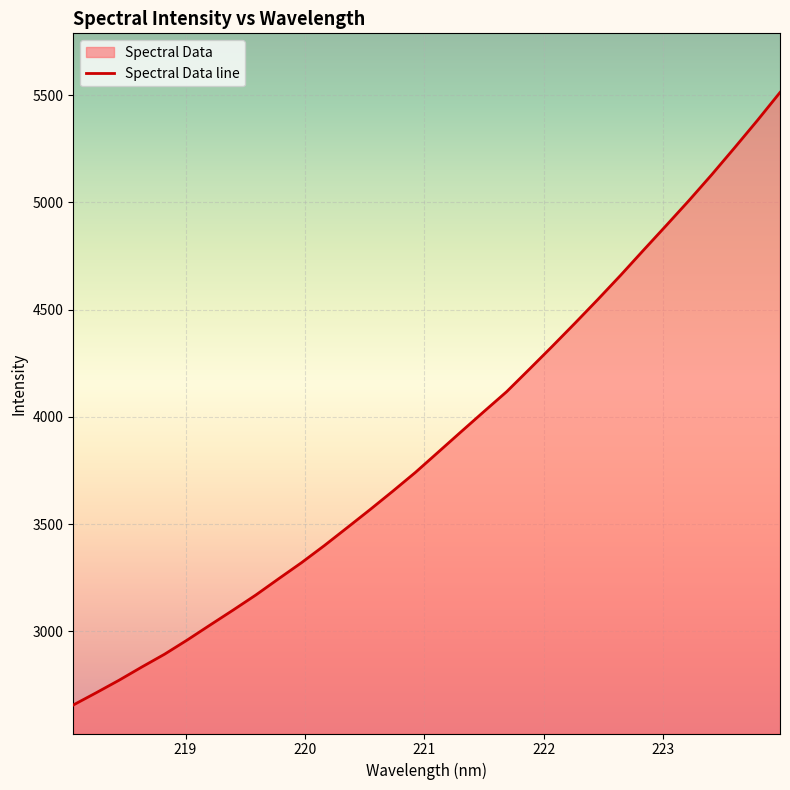

The chart shows a value of 3170.1 at 219.589. True or false?

True